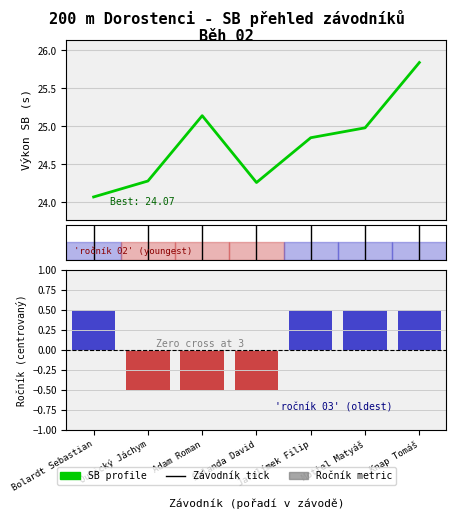

What is the minimum value for Ročník závodníka?

-0.5